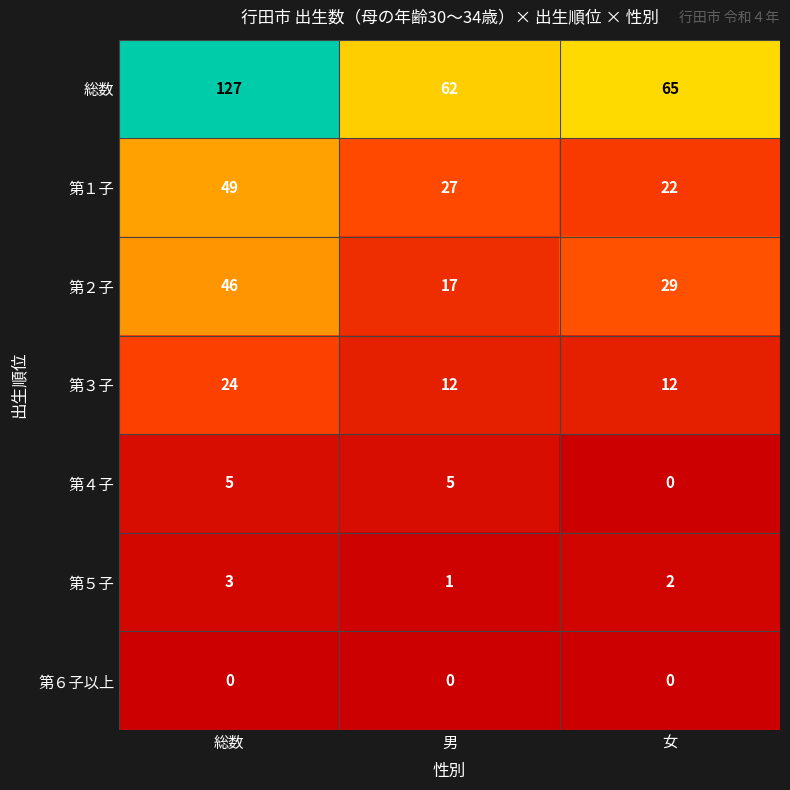

Rank the series by their maximum value, from highest to lowest.

総数, 第１子, 第２子, 第３子, 第４子, 第５子, 第６子以上